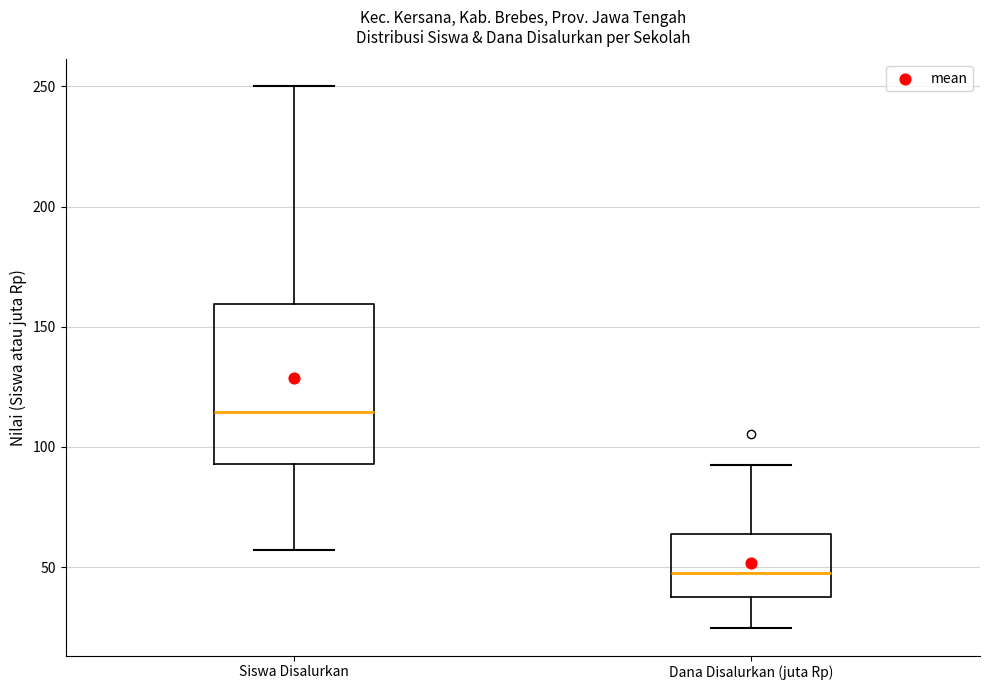

Where does the median line of the box for Siswa Disalurkan sit on the y-axis? The values are not printed on the chart, so give them approximately, as read against the axis.

115